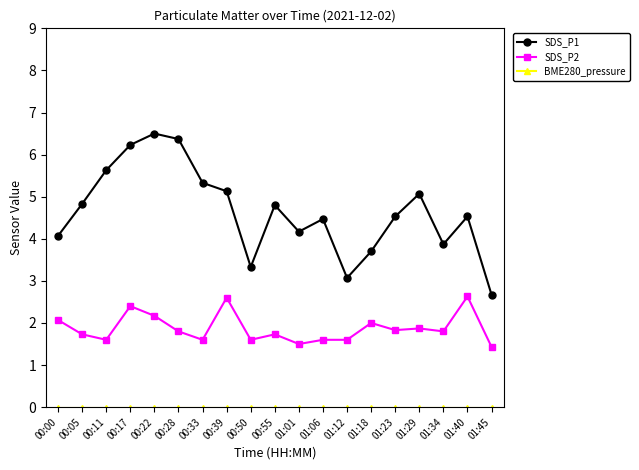

What is the difference between the second highest and second lowest values in the SDS_P1 series?

3.3